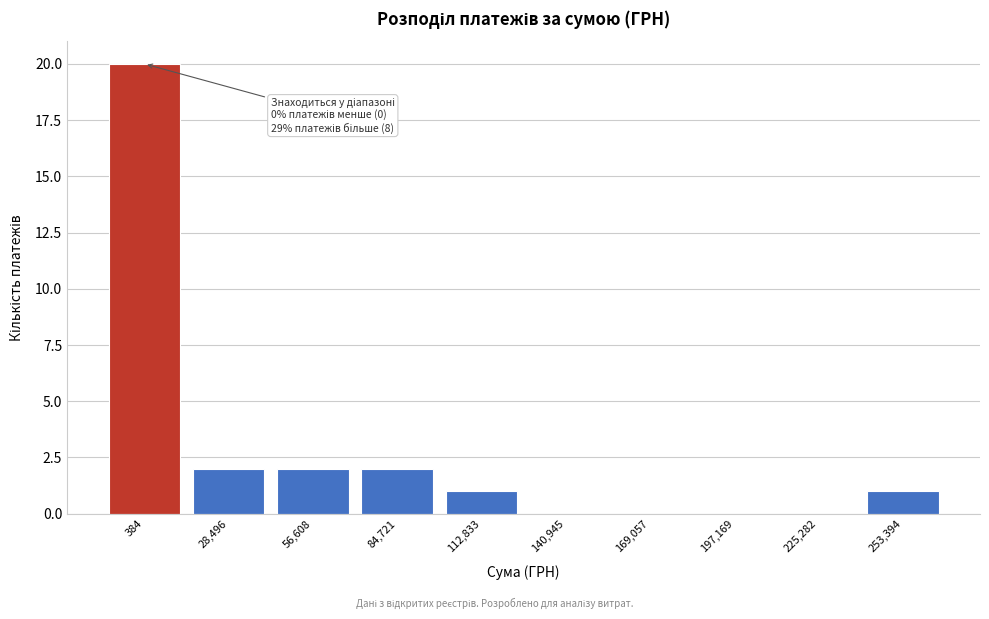

Reading left to right, transcribe all the data shown in this chart.

384=20	28,496=2	56,608=2	84,721=2	112,833=1	140,945=0	169,057=0	197,169=0	225,282=0	253,394=1